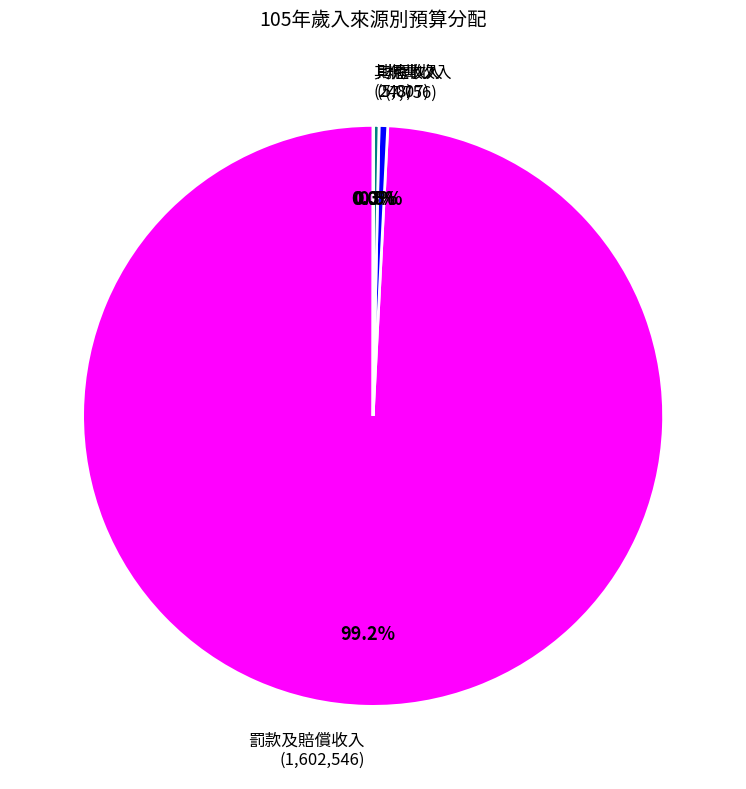

Is there any slice that represents more than half of the pie?

Yes